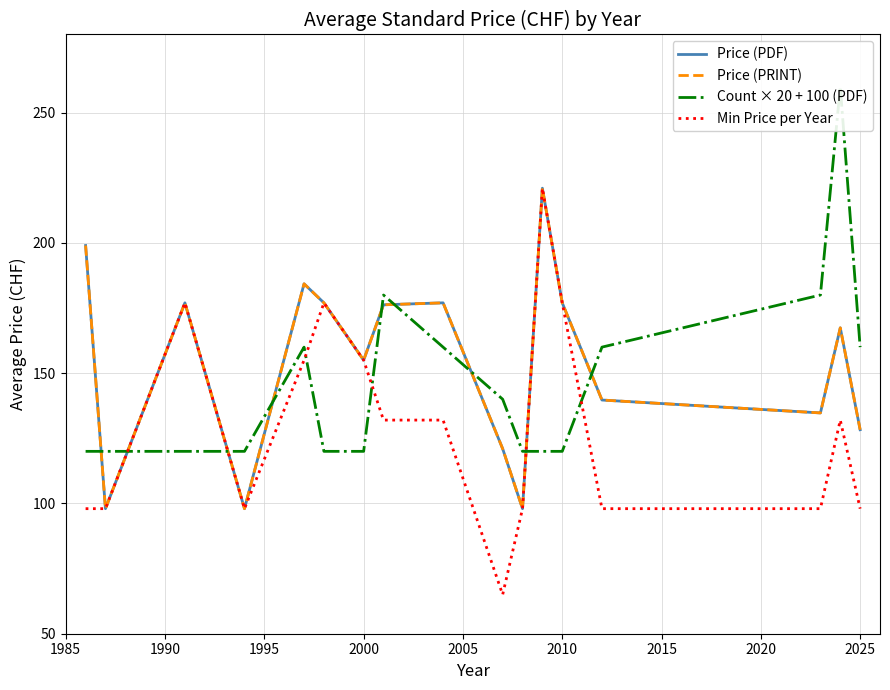

Which series has the largest total across all categories?

Price (PDF)